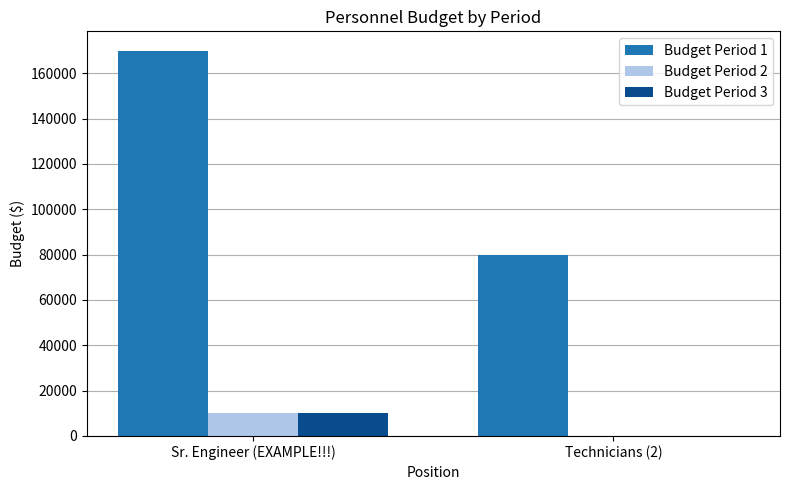

Which label corresponds to the largest value in the chart?

Sr. Engineer (EXAMPLE!!!)